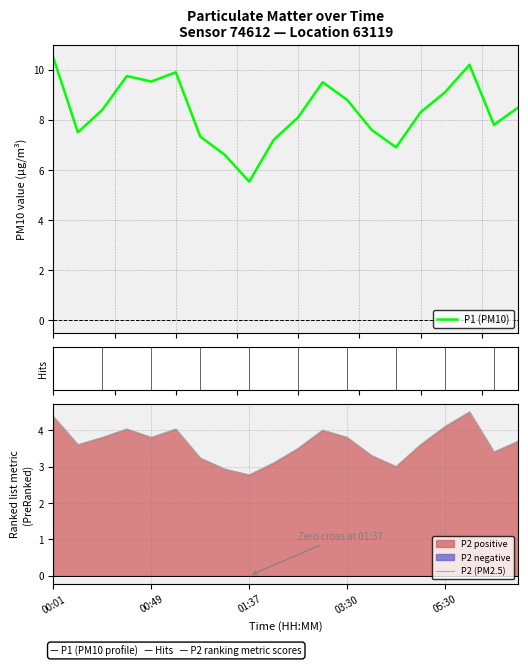

What is the approximate value of P2 (PM2.5) at 03:30?

3.8